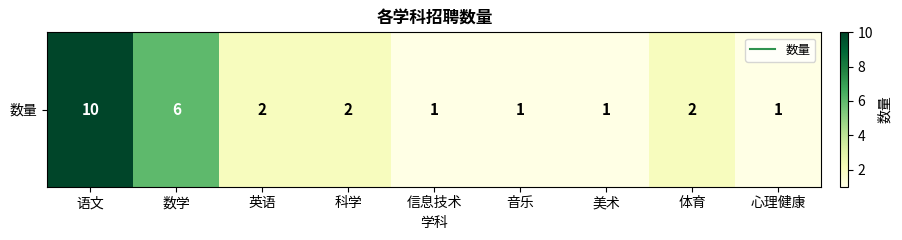

What is the ratio of the value at 科学 to the value at 心理健康?

2.0